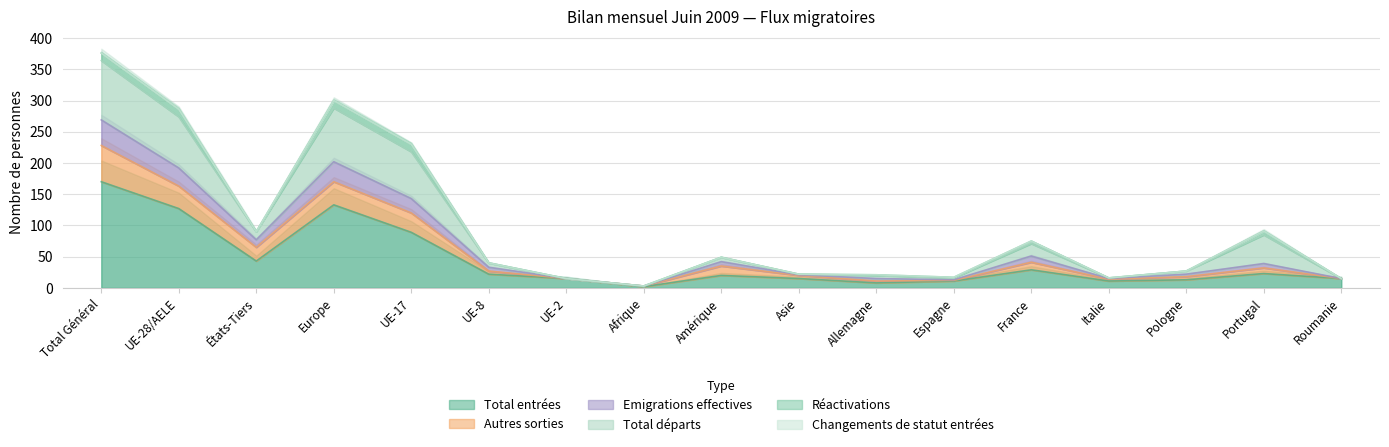

The Total entrées series shows 44 at France. True or false?

False